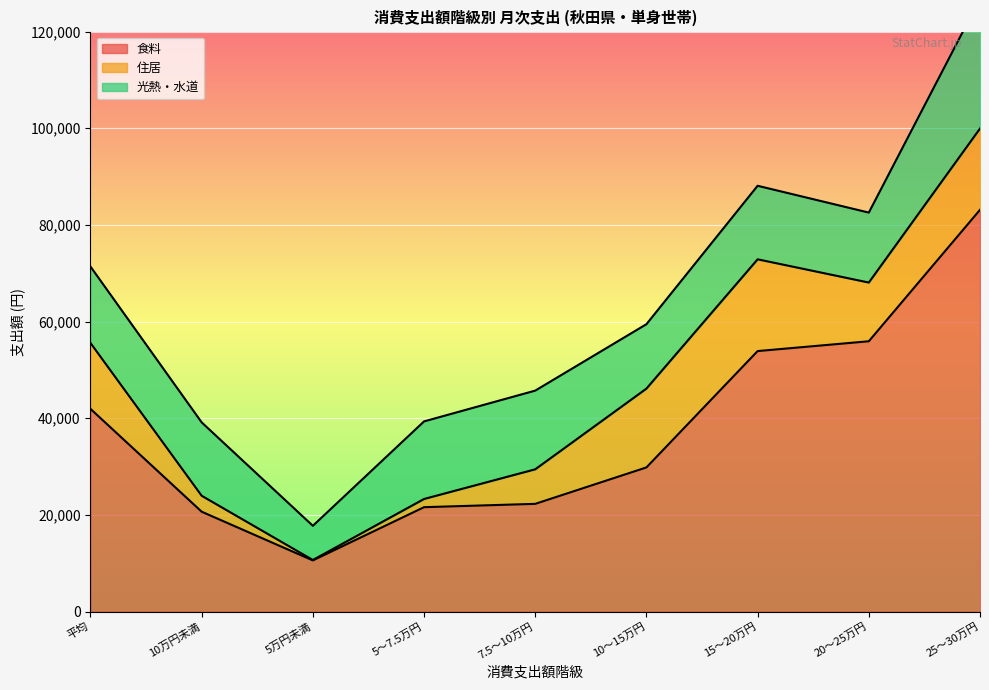

Which series changed the most between 15～20万円 and 20～25万円?

住居